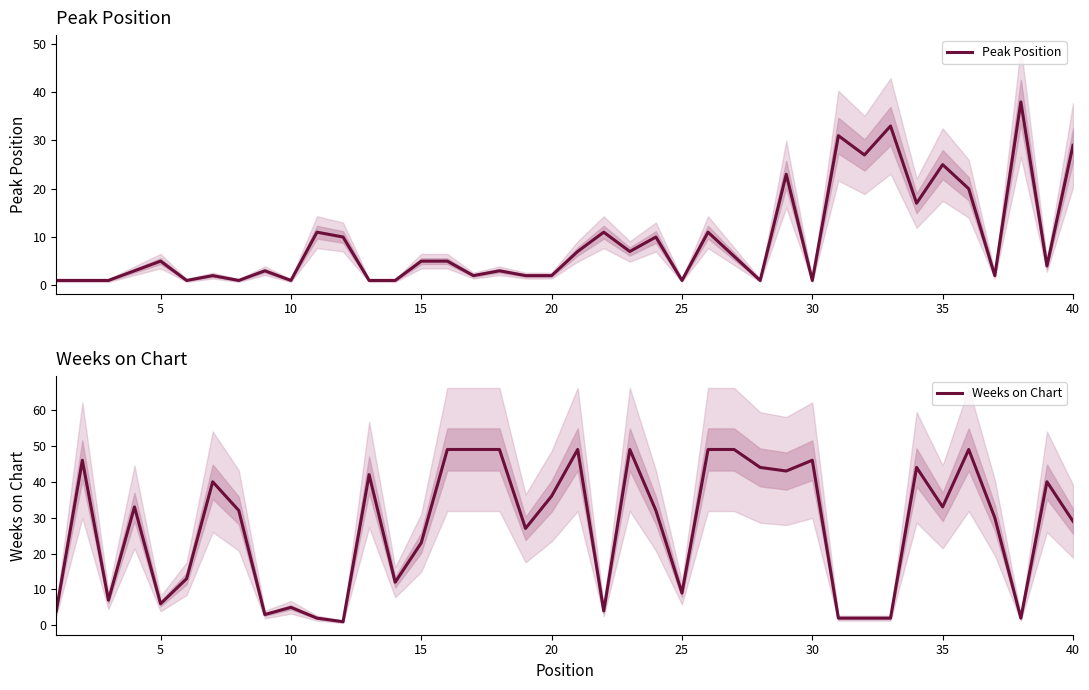

Which series has the widest spread of values?

Weeks on Chart